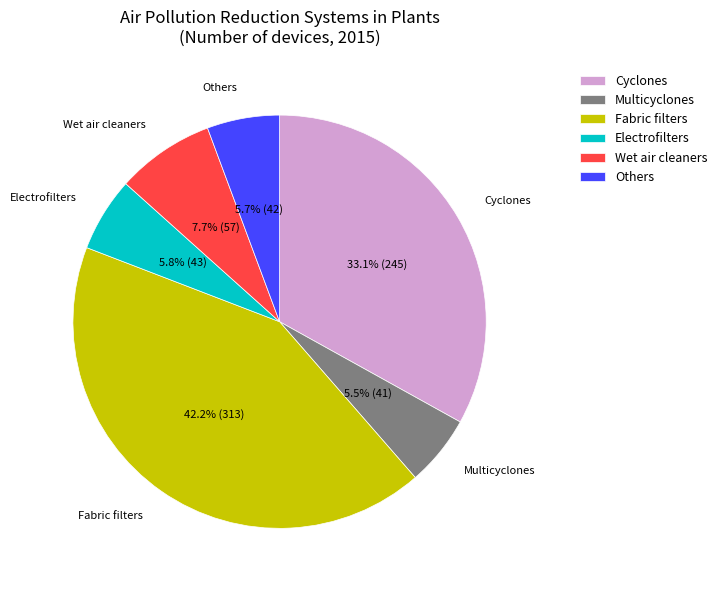

Which slice is the largest?

Fabric filters